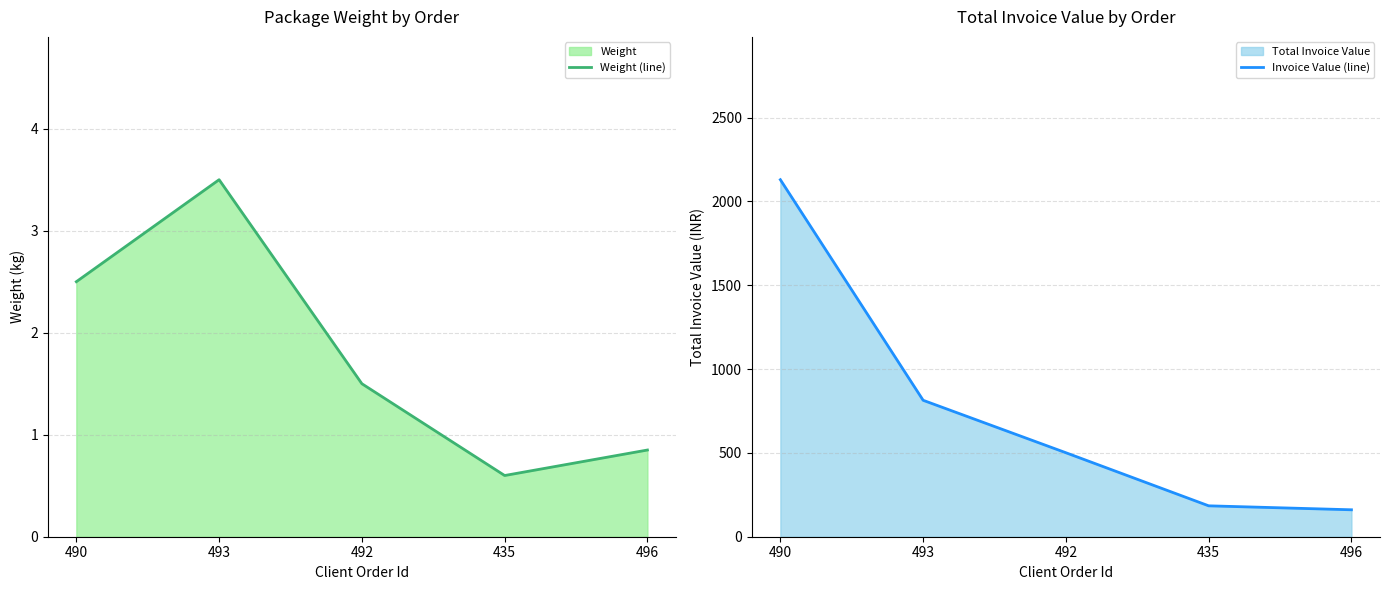

True or false: Weight (line) has more than 0 points higher than both neighbors.

True